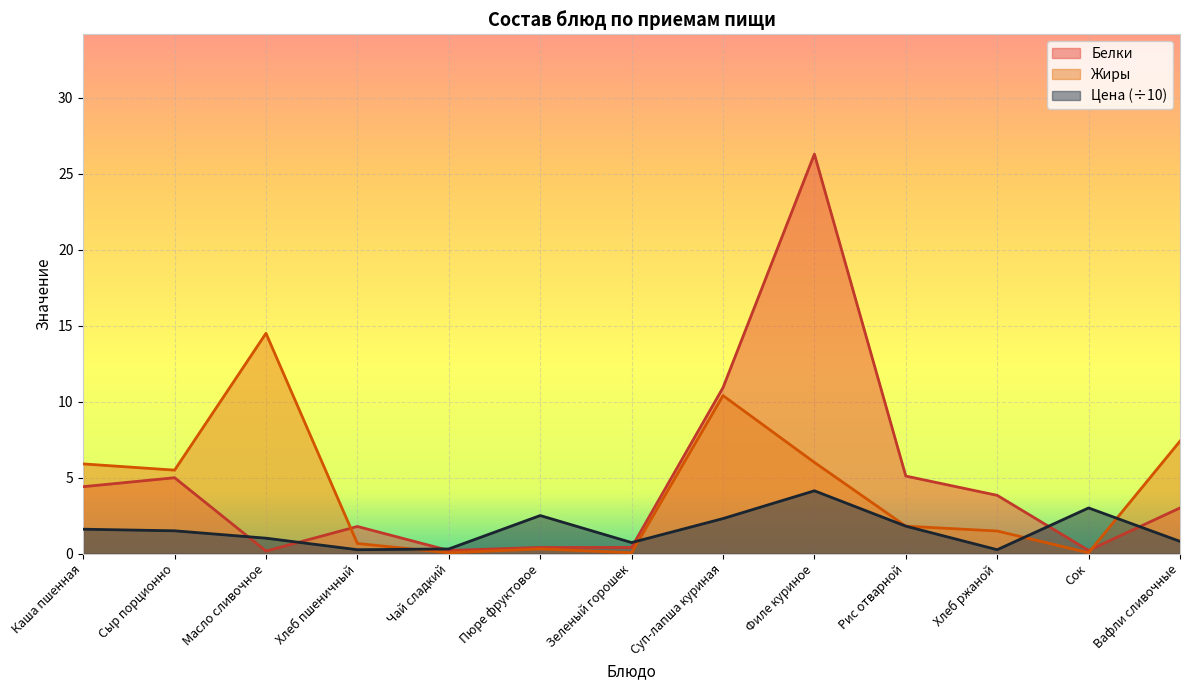

Where is Белки nearest to the value 13?

Суп-лапша куриная